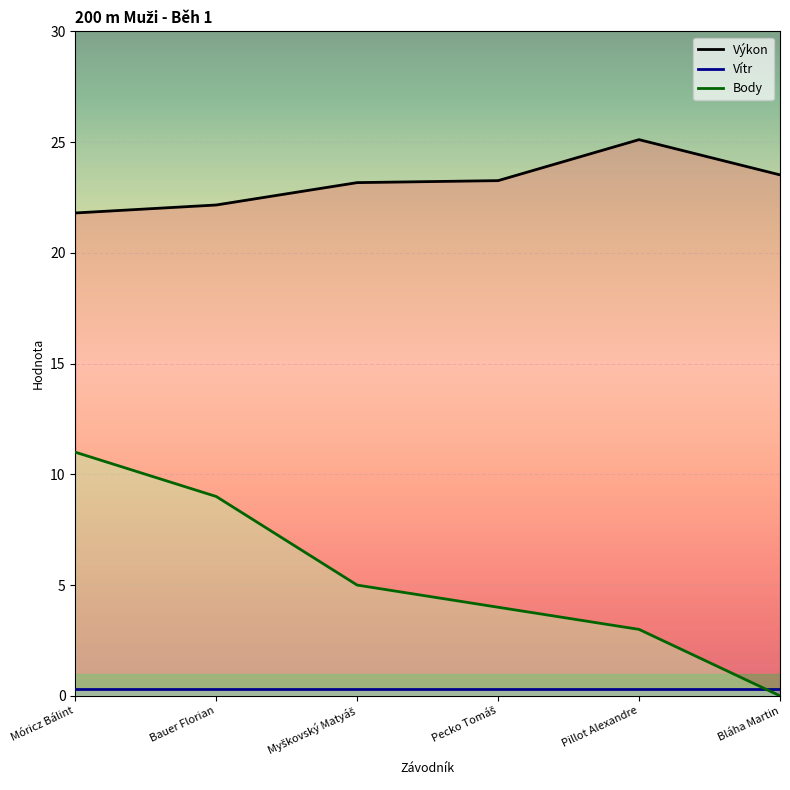

What is the greatest value displayed?

25.1